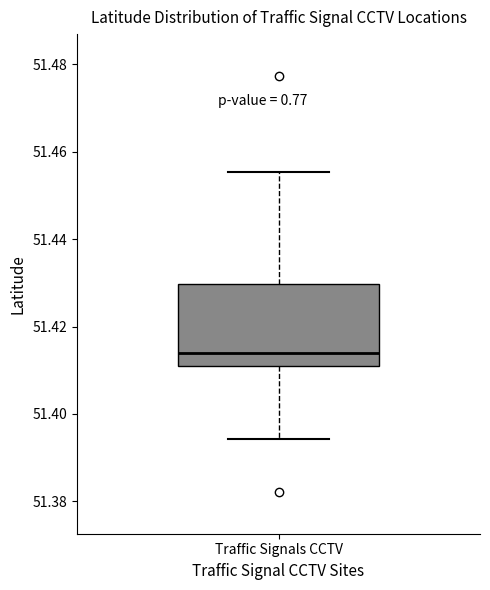

Read this box plot against the y-axis: the position of the median line, the range covered by the box, and the ends of both whiskers. The values are not printed on the chart, so give them approximately, as read against the axis.

median 51.414, box 51.410 to 51.430, whiskers 51.394 to 51.456